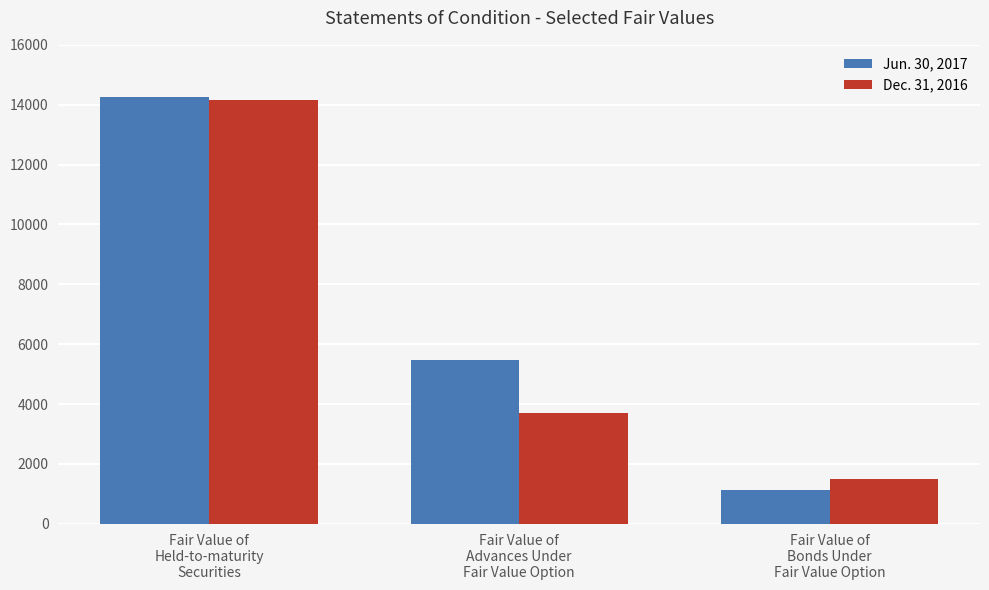

What is the highest value of the Jun. 30, 2017 series?

14252